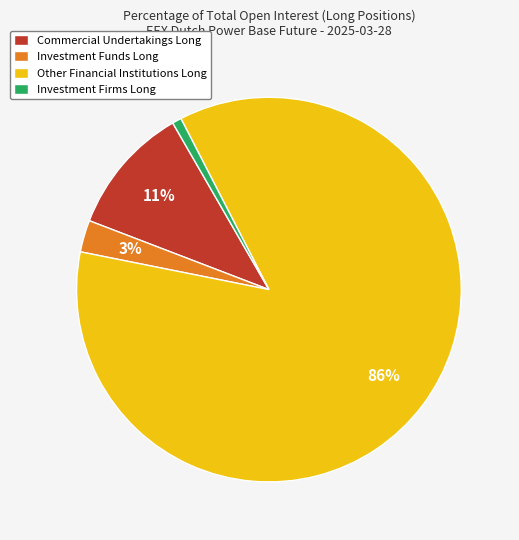

Does any single category account for the majority?

Yes